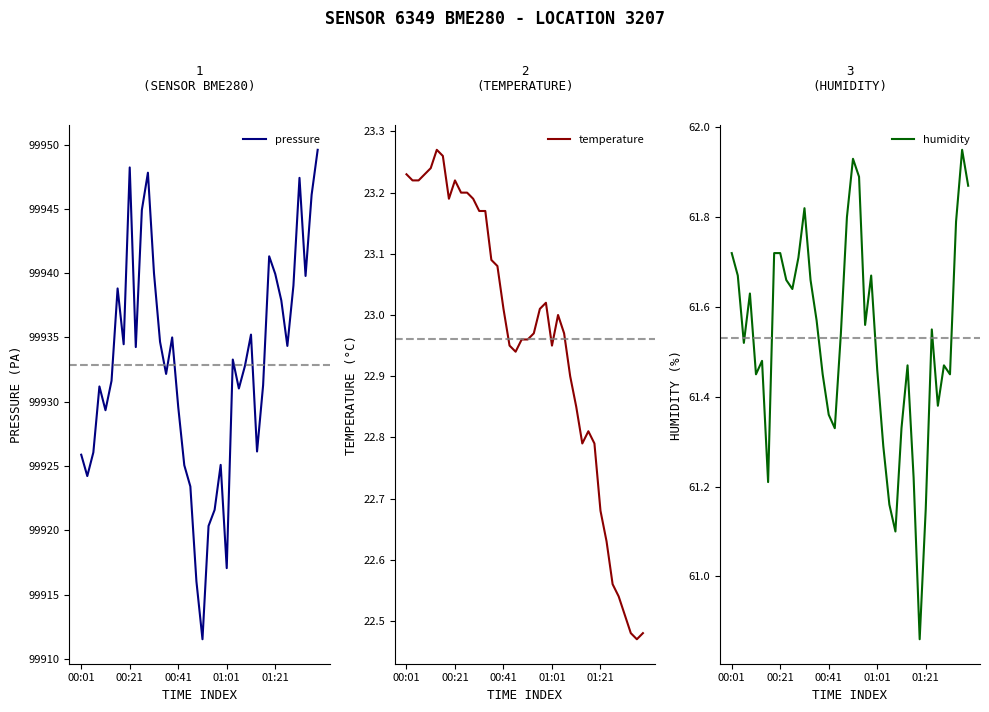

Is it true that pressure equals 28918.1 at 01:21?

False